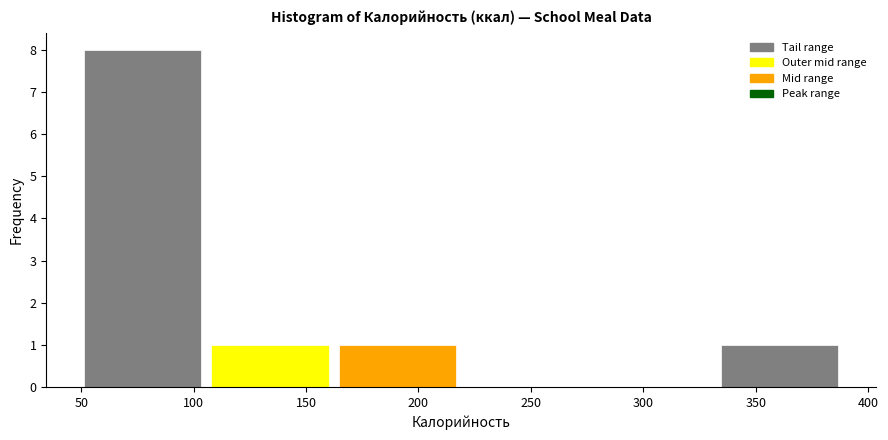

How tall is the bar that spans 160 to 220 on the x-axis? Neither the bar edges nor the heights are printed on the chart, so give them approximately, as read against the axes.

1